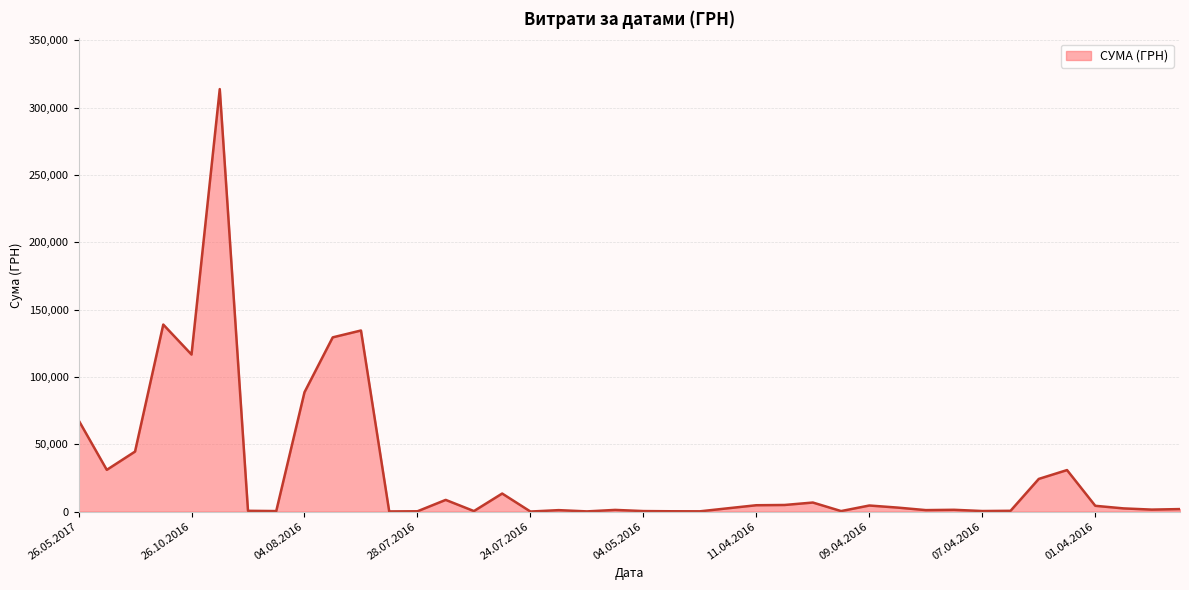

What is the difference between the second highest and minimum values?

138894.5